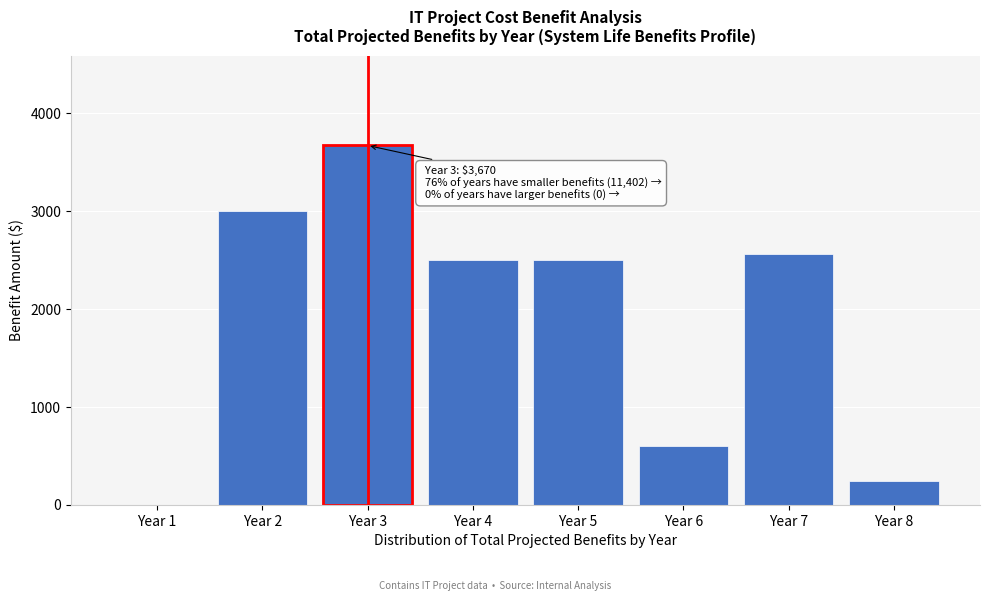

Reading right to left, what are all the values shown in this chart?

Year 8=241	Year 7=2561	Year 6=600	Year 5=2500	Year 4=2500	Year 3=3670	Year 2=3000	Year 1=0